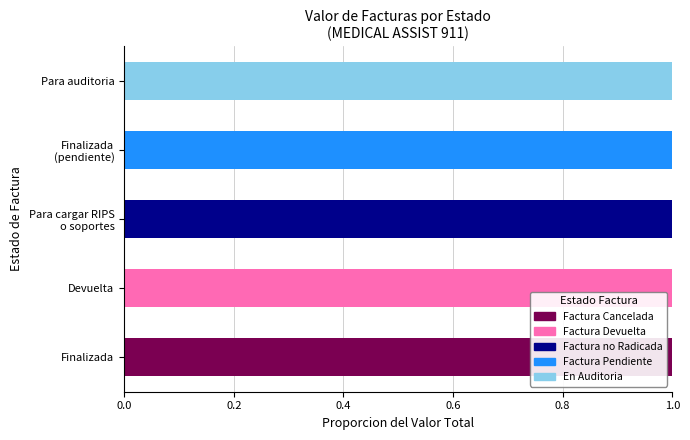

The Factura no Radicada series shows 0 at Finalizada. True or false?

True